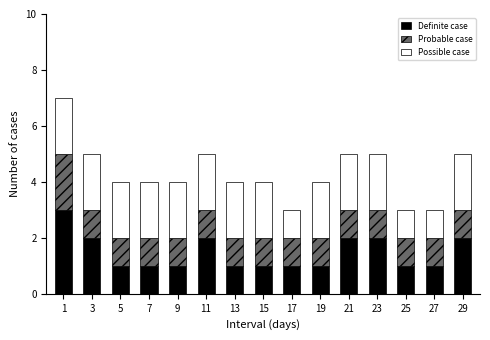

What is the total value across all series at 13?

4